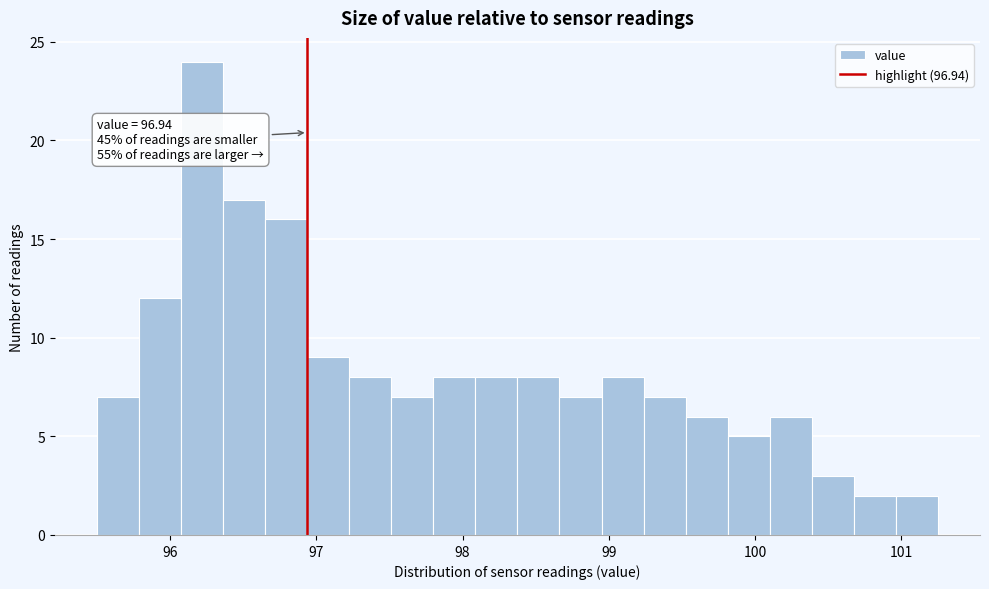

Read against the x-axis, roughly where is the centre of the tallest bar?

96.2